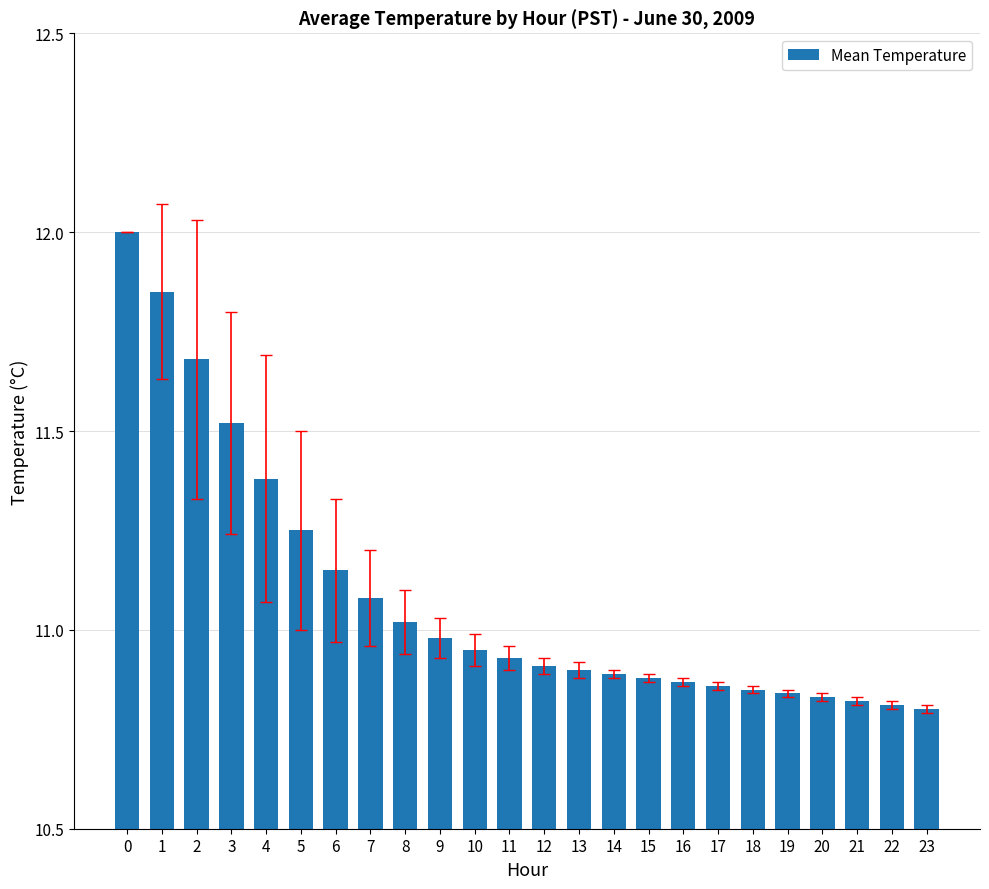

What is the value of the 4th bar from the left?

11.5